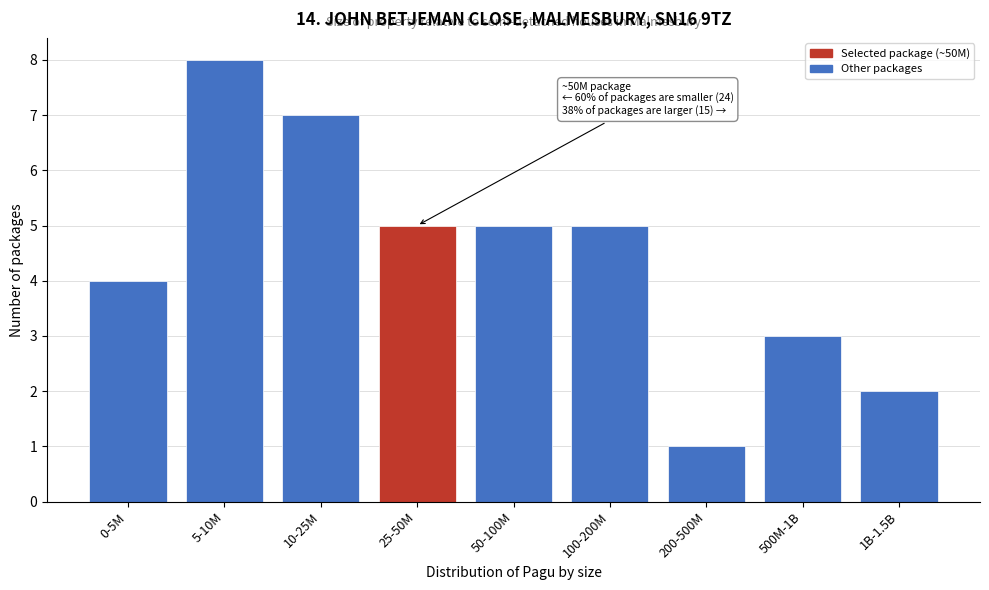

Reading right to left, transcribe all the data shown in this chart.

2	3	1	5	5	5	7	8	4